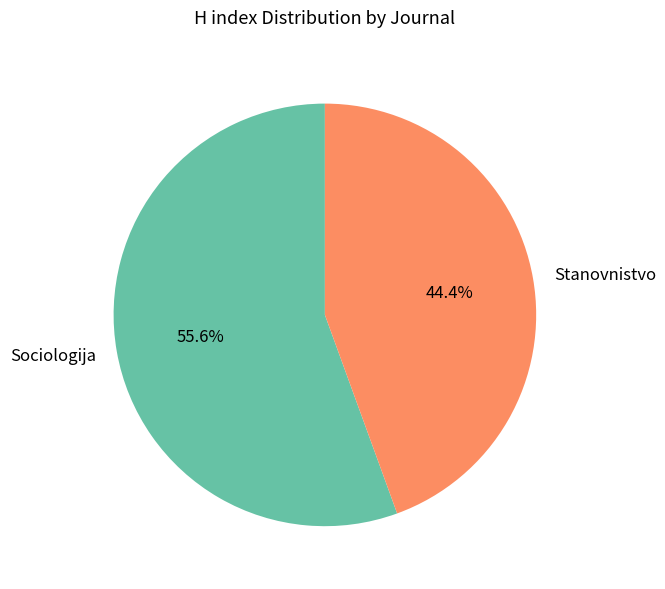

What percentage is the Sociologija slice, to the nearest percent?

56%